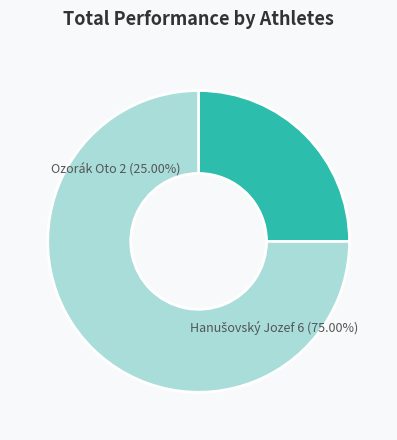

Rank the categories by value from highest to lowest.

Hanušovský Jozef, Ozorák Oto